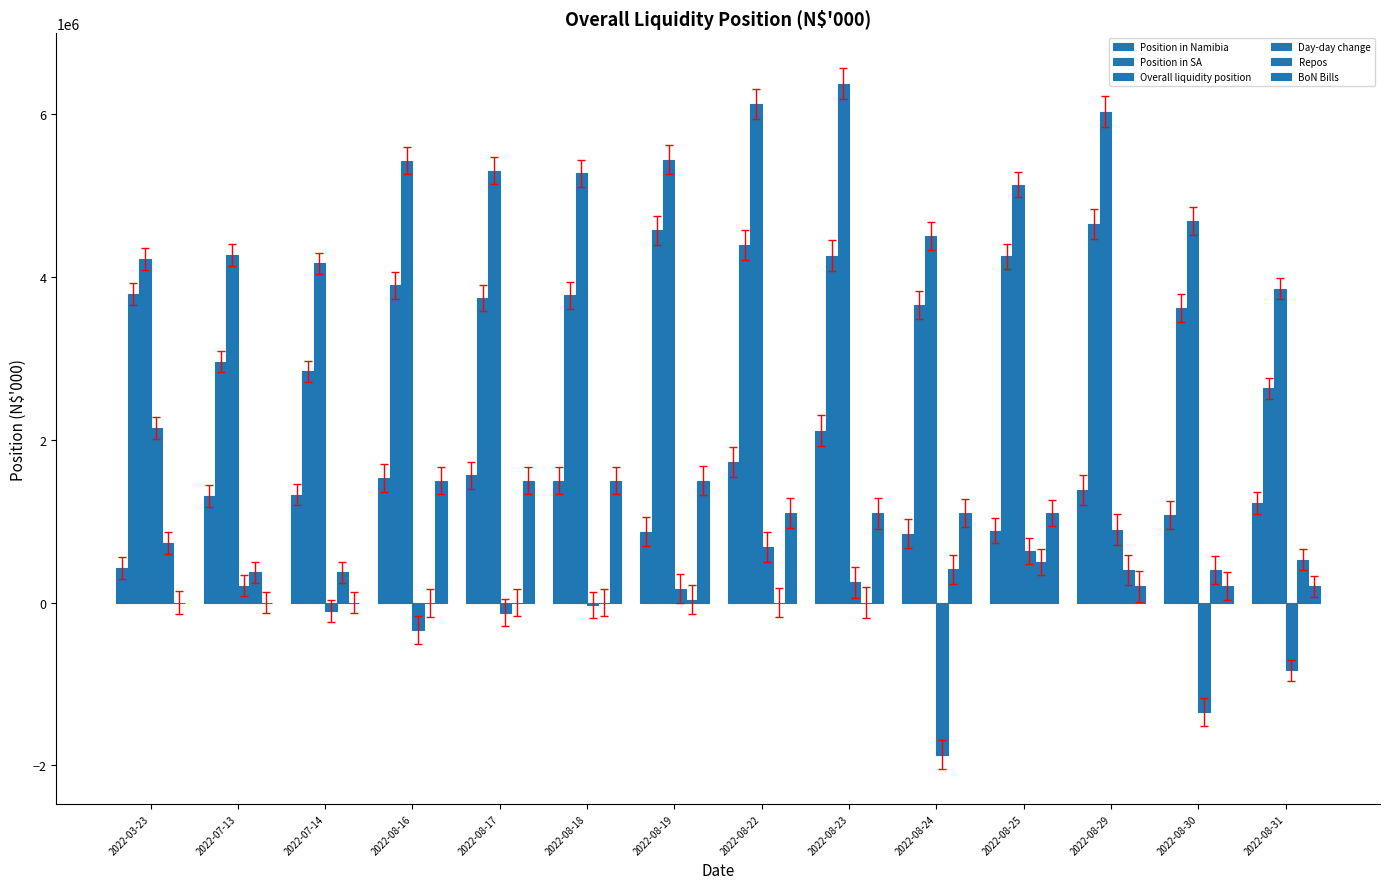

Which category has the highest value across all series?

2022-08-23